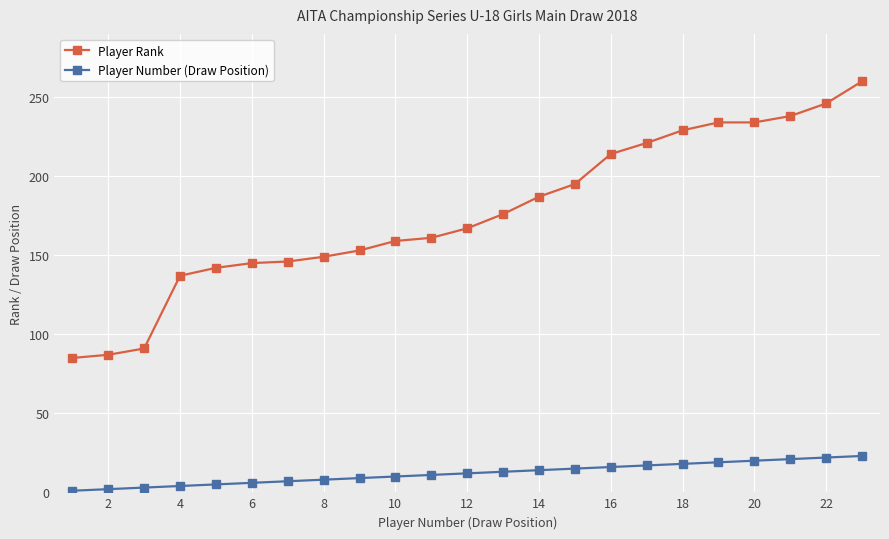

Rank the series by their average value, from lowest to highest.

Player Number (Draw Position), Player Rank